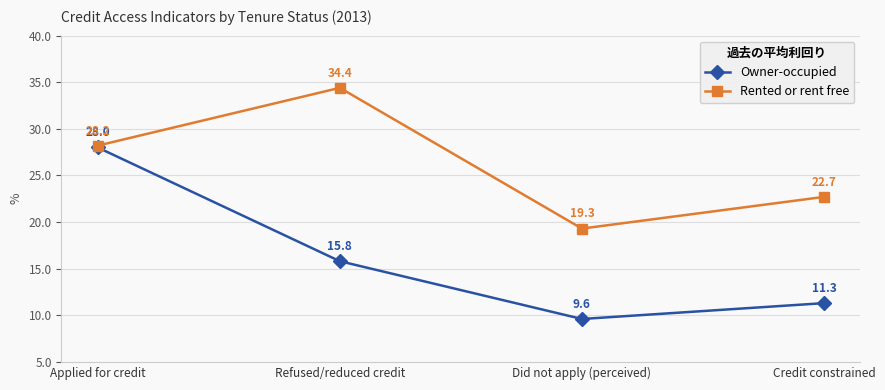

Reading left to right, what are all the values shown in this chart?

Owner-occupied: 28.0	15.8	9.6	11.3
Rented or rent free: 28.2	34.4	19.3	22.7